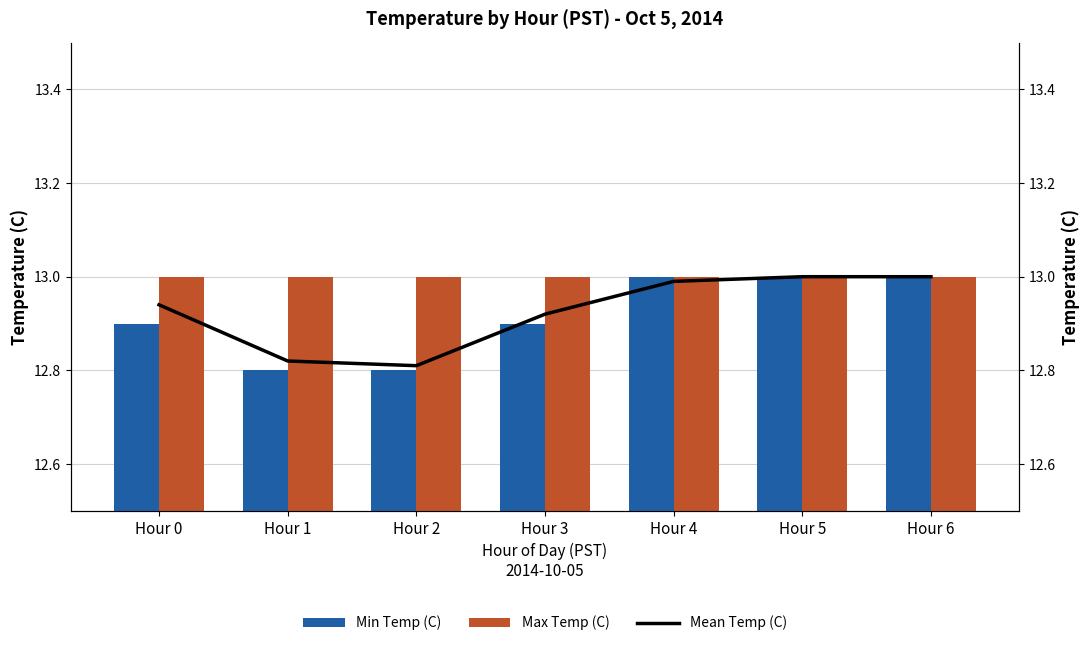

List the series in order of their peak value, lowest first.

Min Temp (C), Max Temp (C), Mean Temp (C)